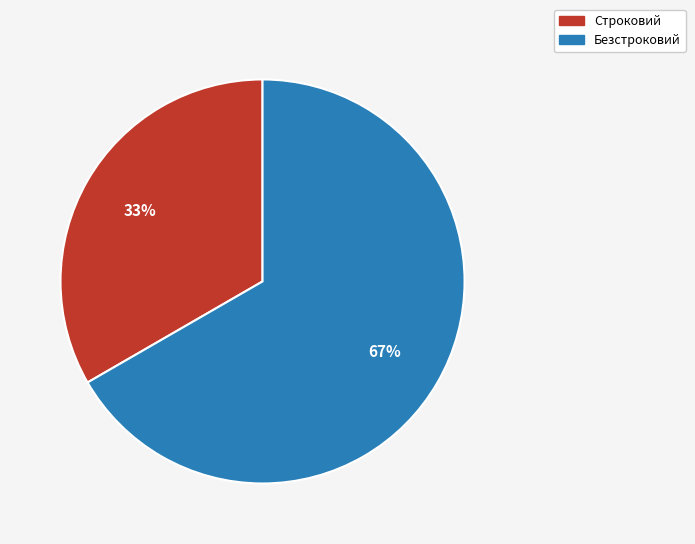

Rank the categories by value from lowest to highest.

Строковий, Безстроковий